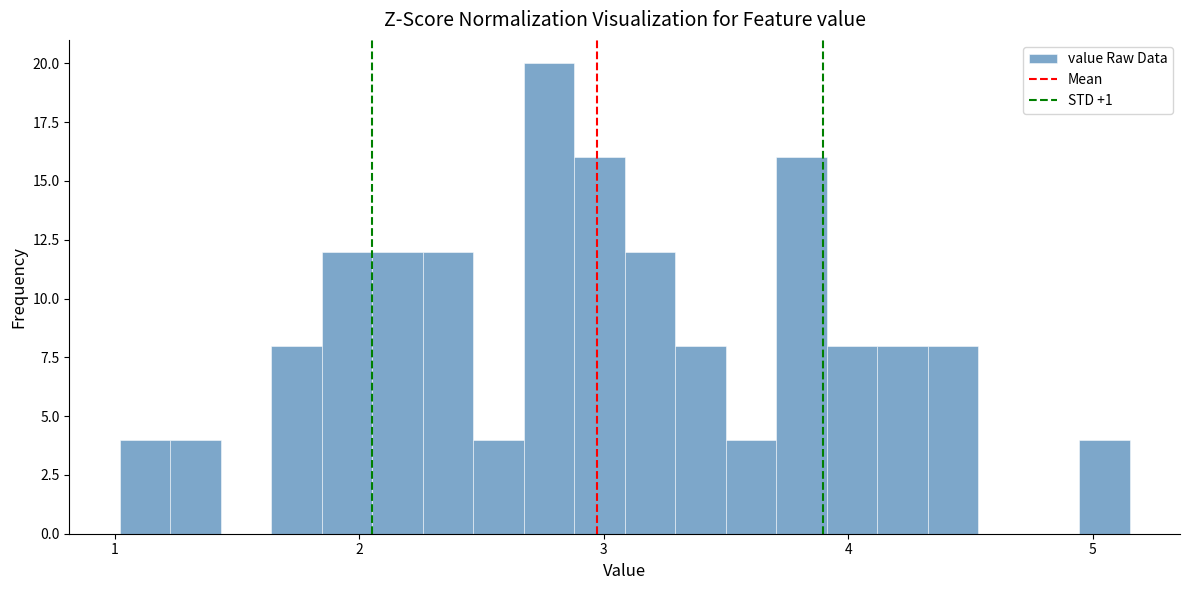

Read against the x-axis, roughly where is the centre of the tallest bar?

2.8